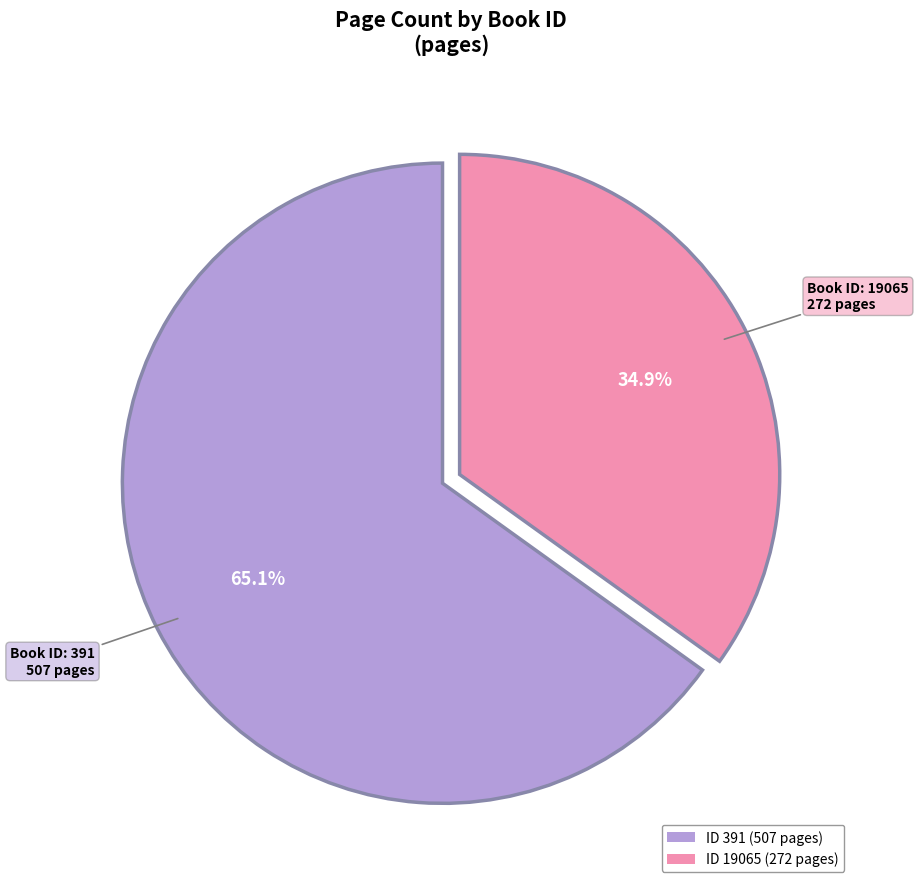

What is the majority slice?

ID 391 (507 pages)